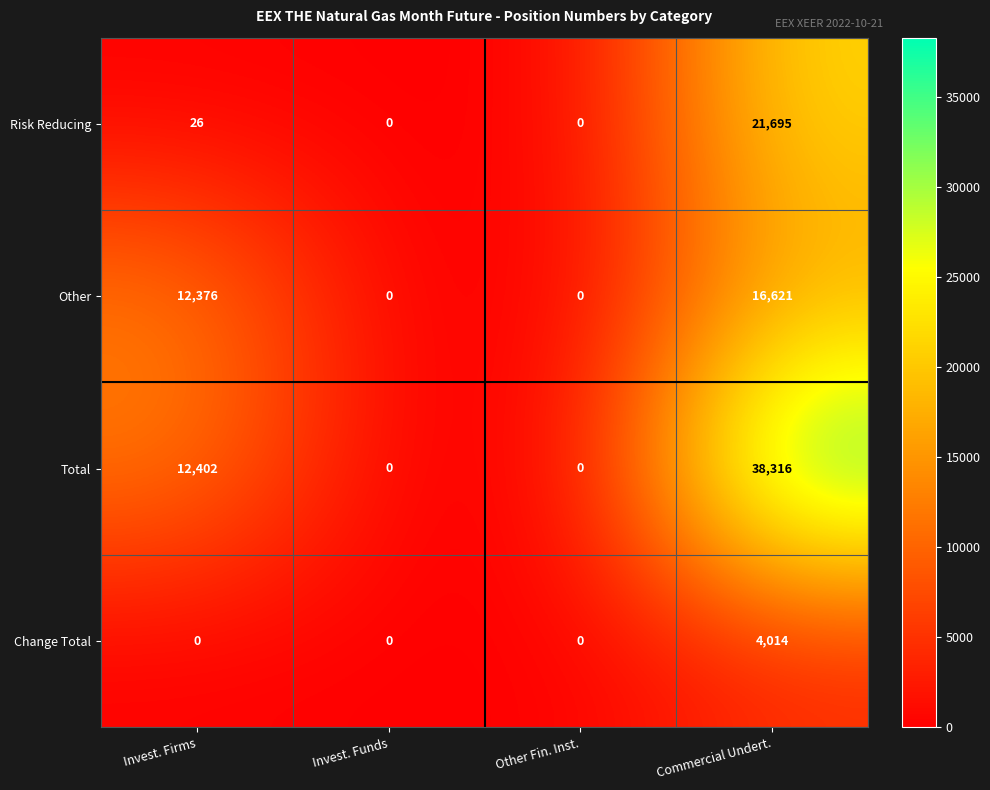

Which series has the widest spread of values?

Total